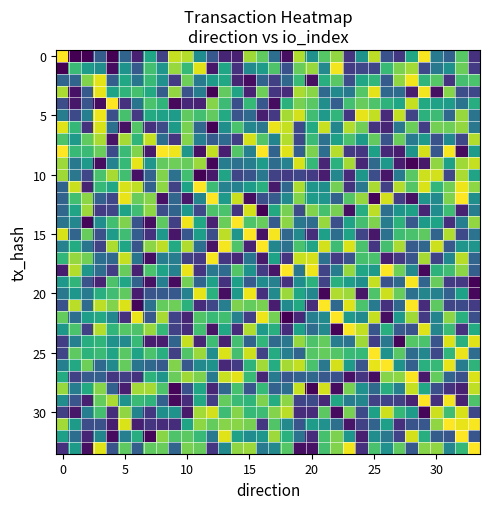

At how many categories does at least one series exceed 94?

34